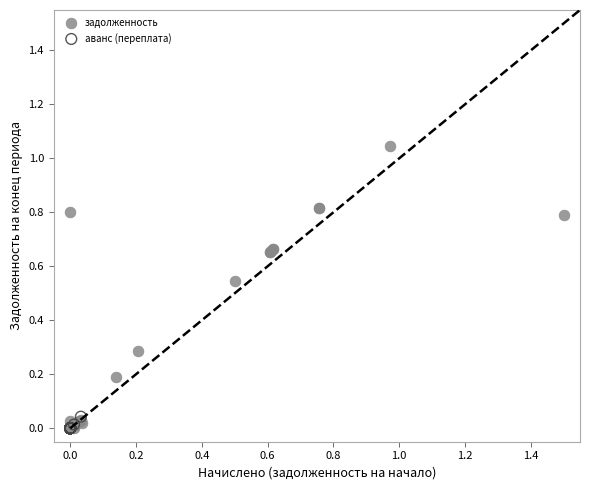

Which series contains the highest Y value?

задолженность